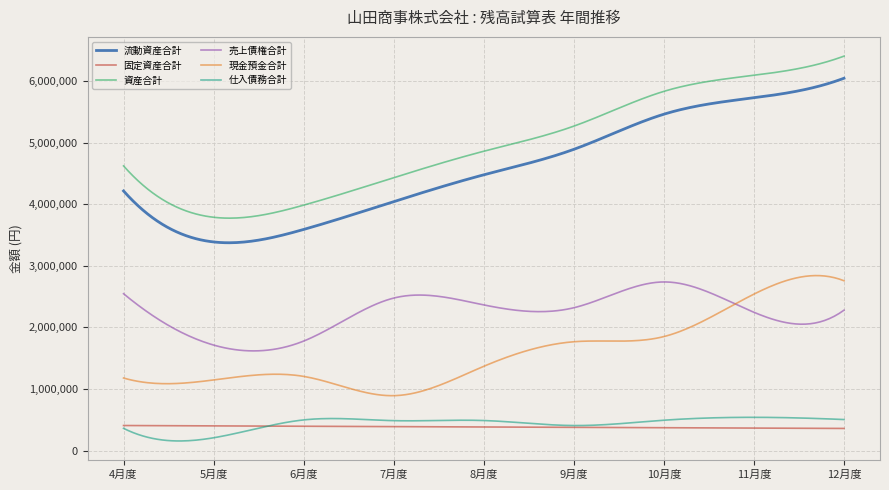

List the series in order of their peak value, highest first.

資産合計, 流動資産合計, 現金預金合計, 売上債権合計, 仕入債務合計, 固定資産合計